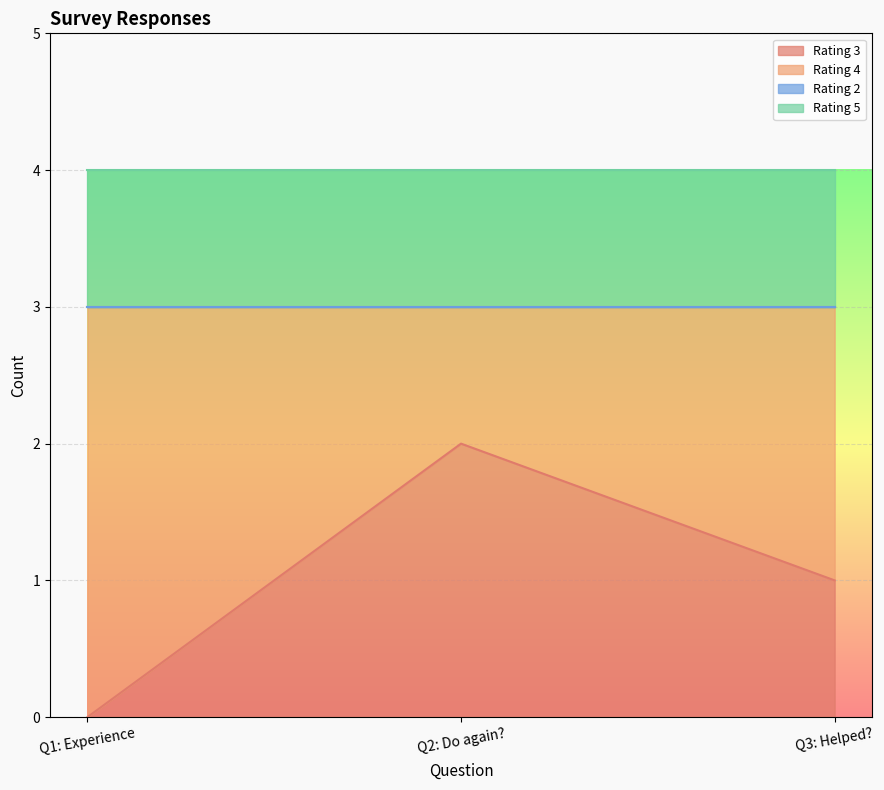

Which category has the lowest value in the Rating 4 series?

2. Would you do it again?